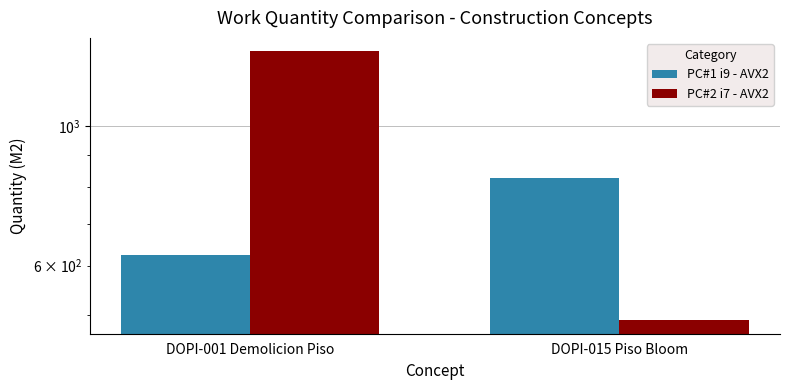

What value does the PC#2 i7 - AVX2 series have at DOPI-001 Demolicion Piso?

1316.7